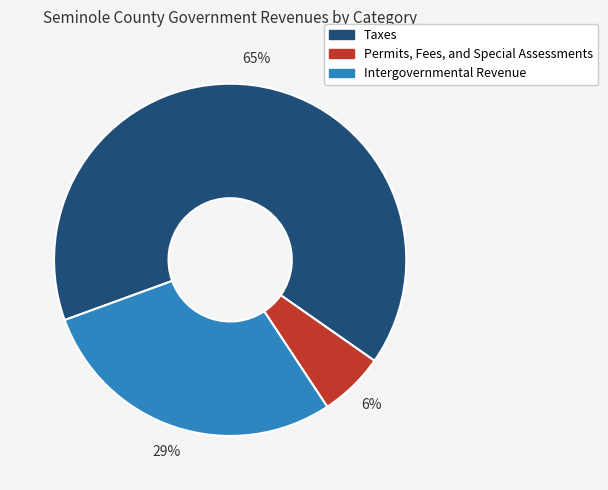

The Intergovernmental Revenue slice represents 29% of the pie. True or false?

True